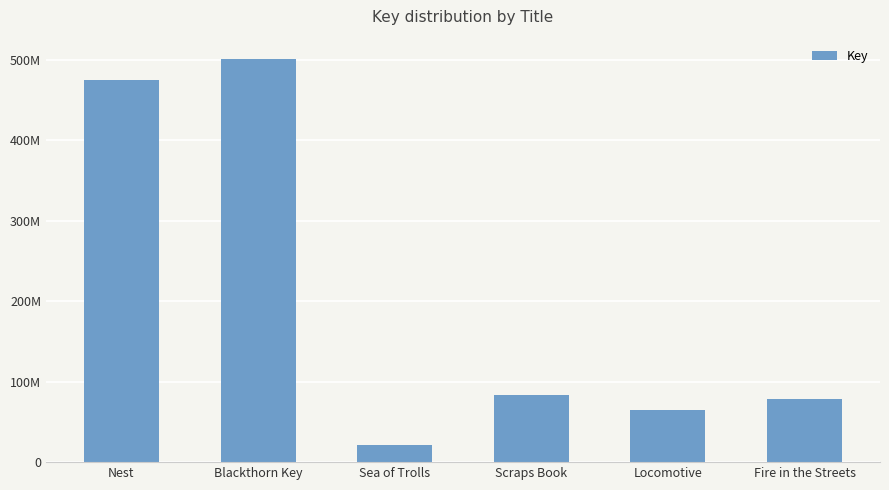

The value at Sea of Trolls is 35450322. True or false?

False